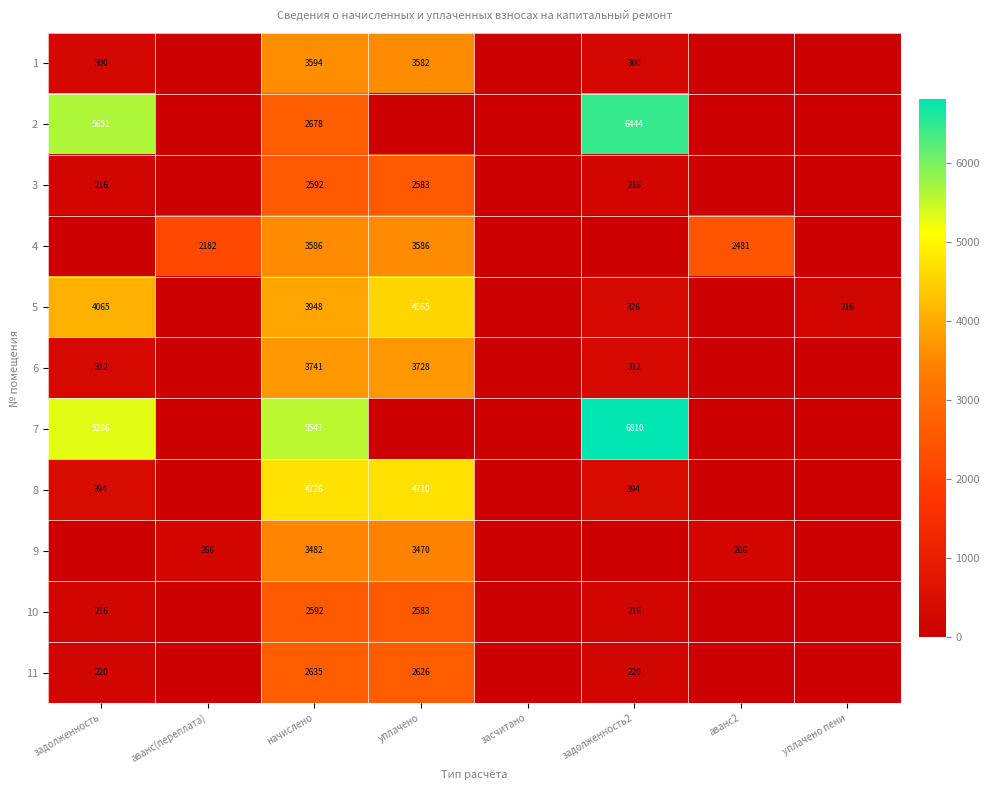

At which category is the sum across all series the highest?

начислено